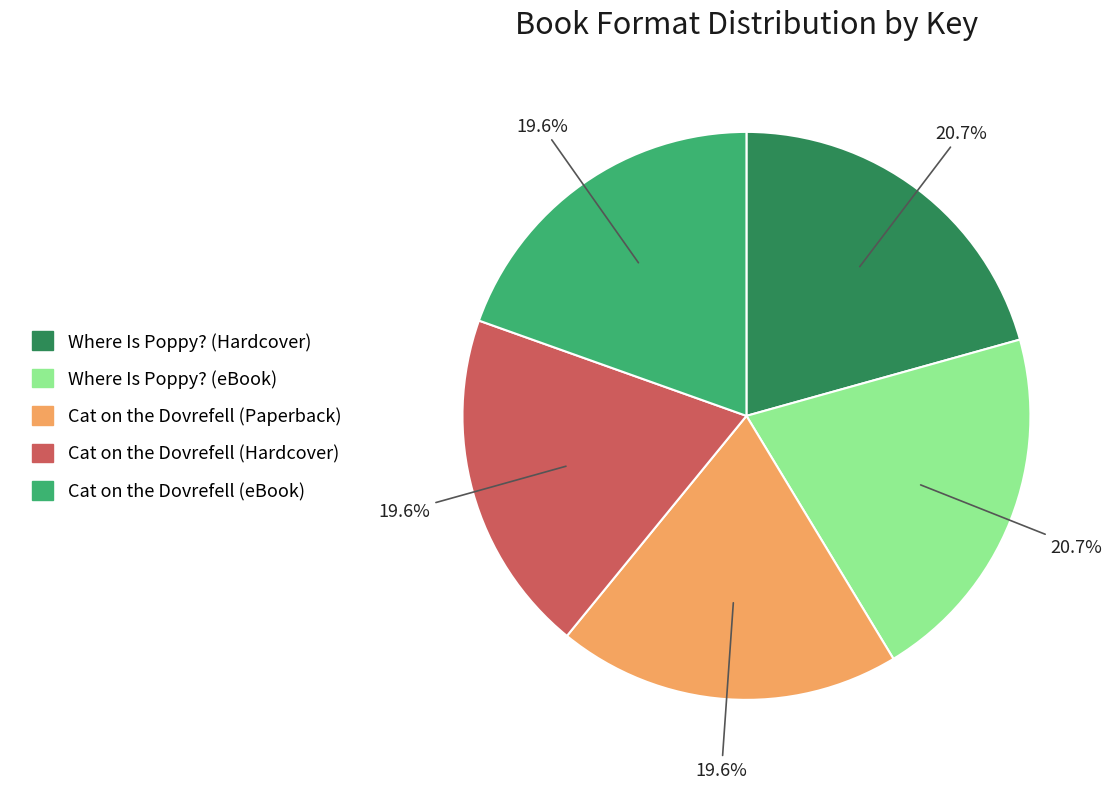

Count the number of slices in the pie.

5